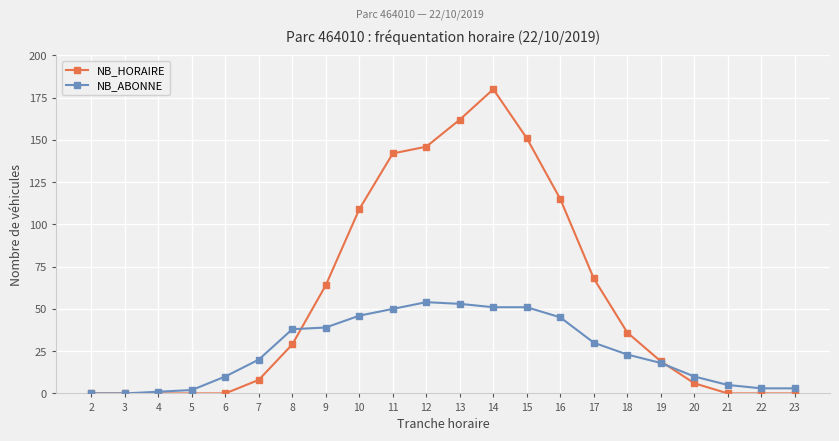

Is the value of NB_HORAIRE at 18 greater than the value of NB_ABONNE at 3?

Yes